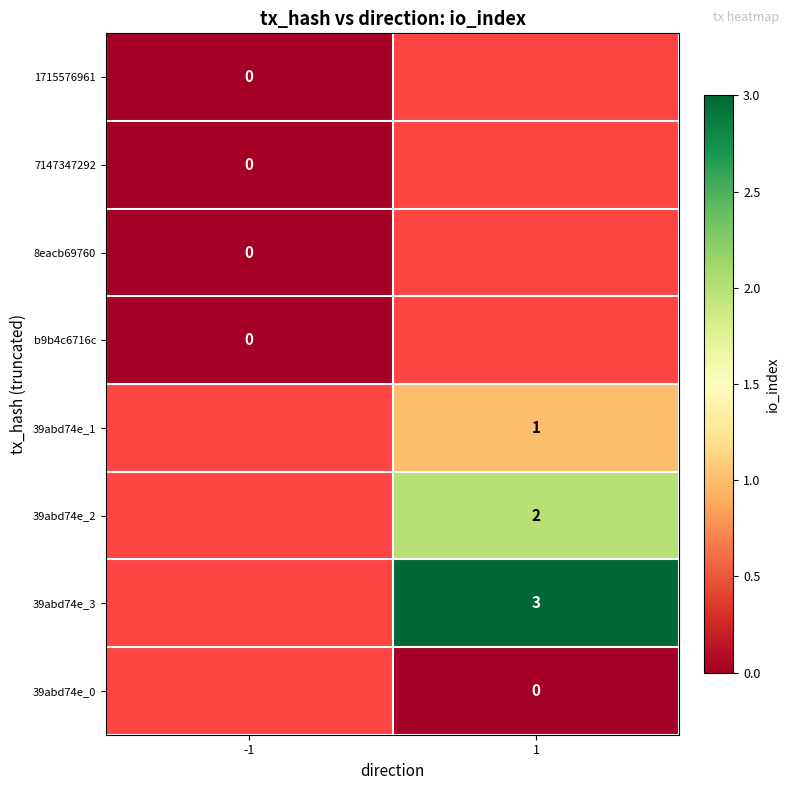

True or false: 39abd74e_2 has a value of 2 at 1.

True